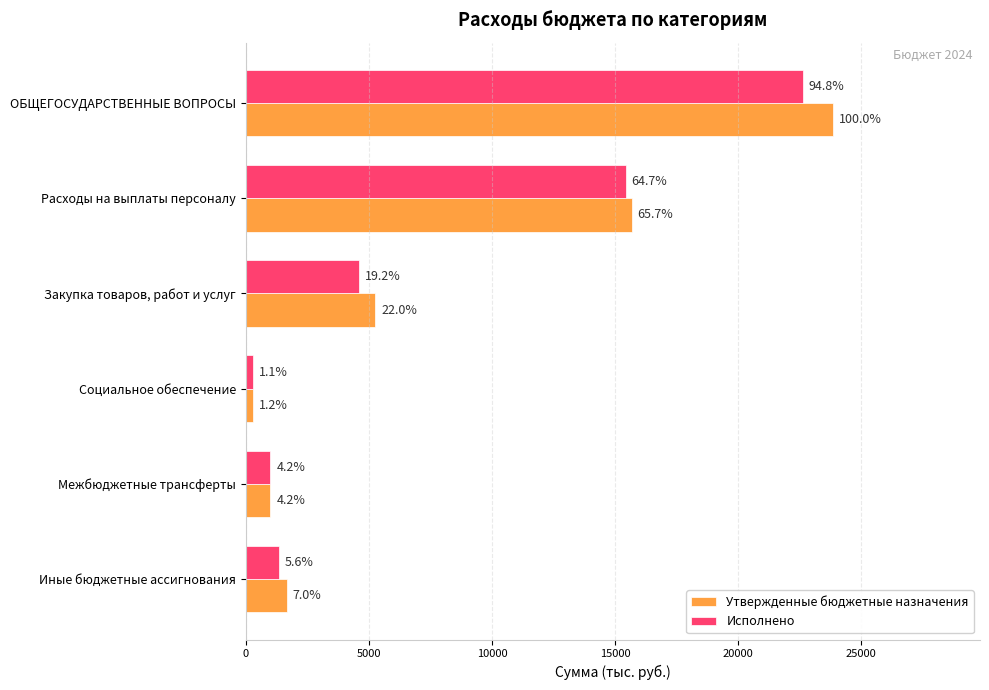

What are all the series names shown in the legend?

Утвержденные бюджетные назначения, Исполнено